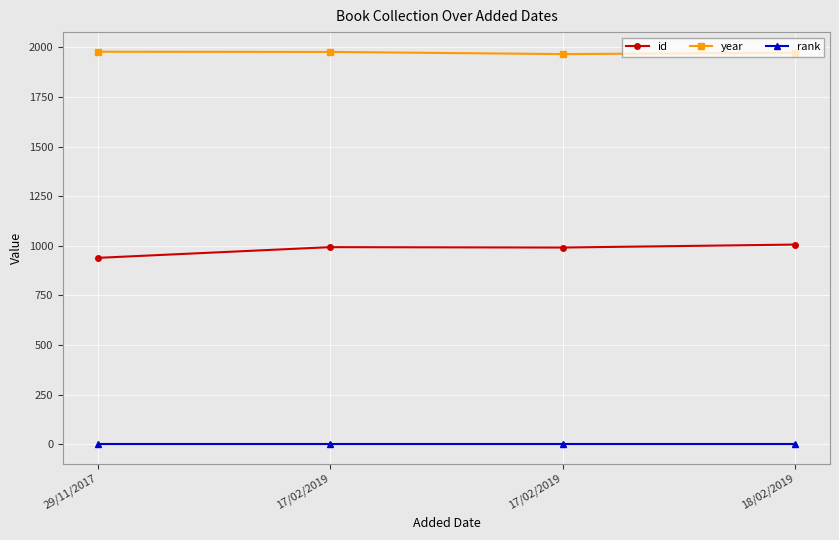

True or false: year has a value of 746 at 29/11/2017.

False